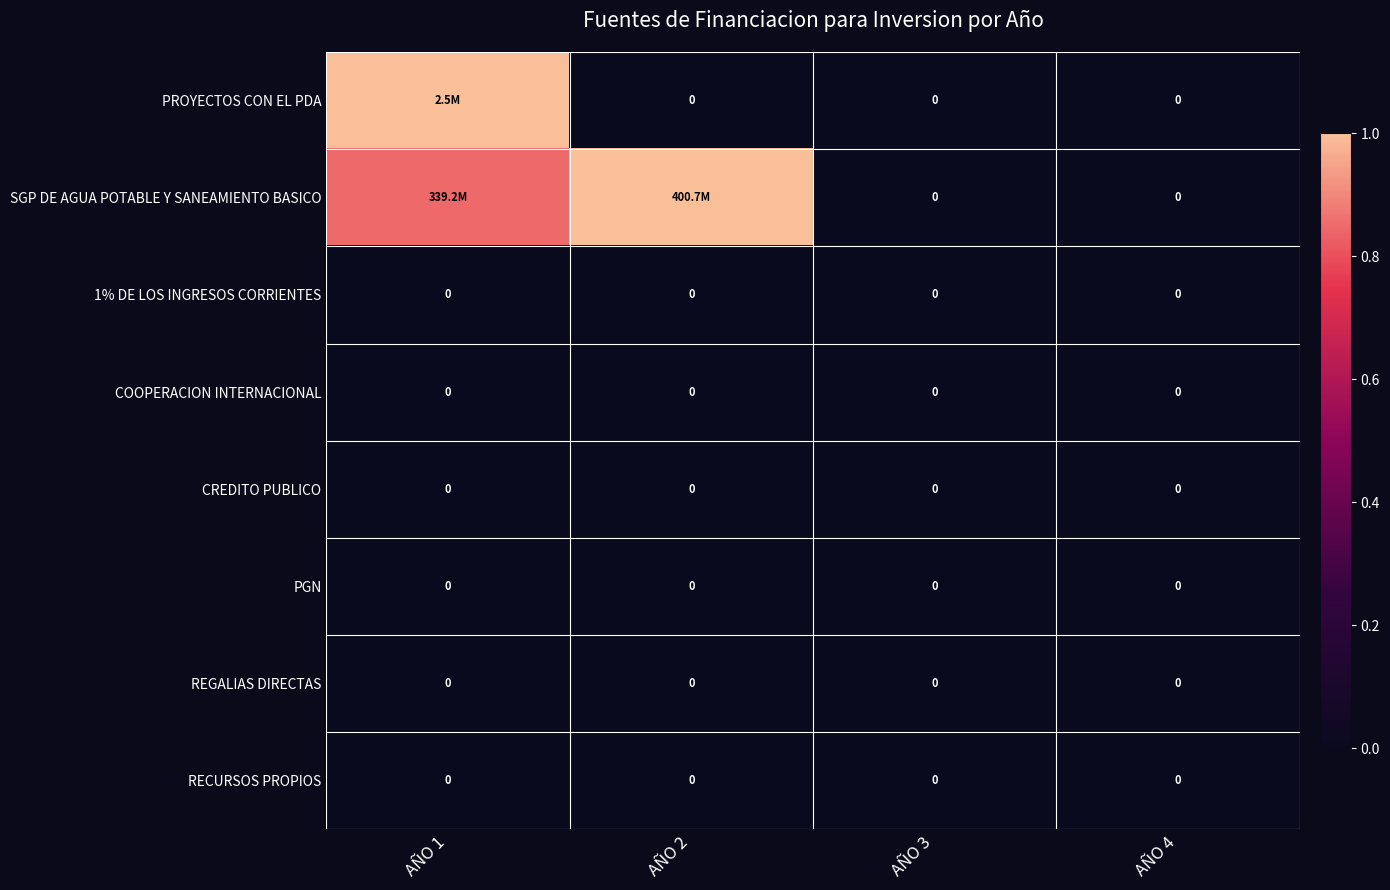

Rank the series at AÑO 2 from highest to lowest value.

SGP DE AGUA POTABLE Y SANEAMIENTO BASICO, PROYECTOS CON EL PDA, 1% DE LOS INGRESOS CORRIENTES, COOPERACION INTERNACIONAL, CREDITO PUBLICO, PGN, REGALIAS DIRECTAS, RECURSOS PROPIOS